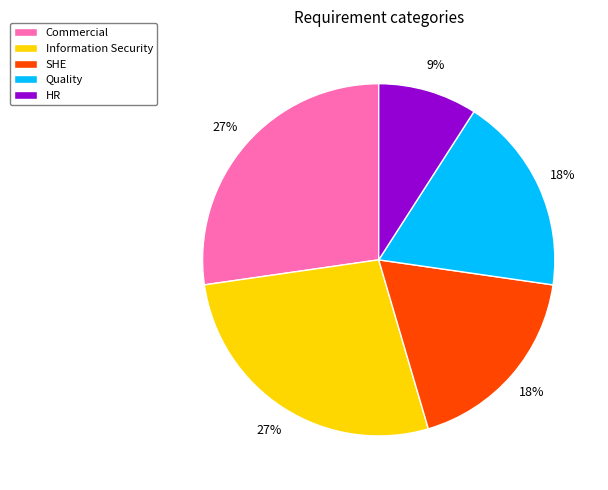

To the nearest percent, what is the difference between the largest and smallest slice percentages?

18%